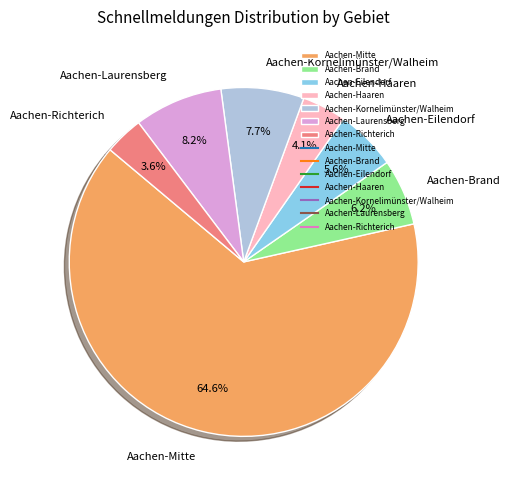

Rank the categories by value from highest to lowest.

Aachen-Mitte, Aachen-Laurensberg, Aachen-Kornelimünster/Walheim, Aachen-Brand, Aachen-Eilendorf, Aachen-Haaren, Aachen-Richterich